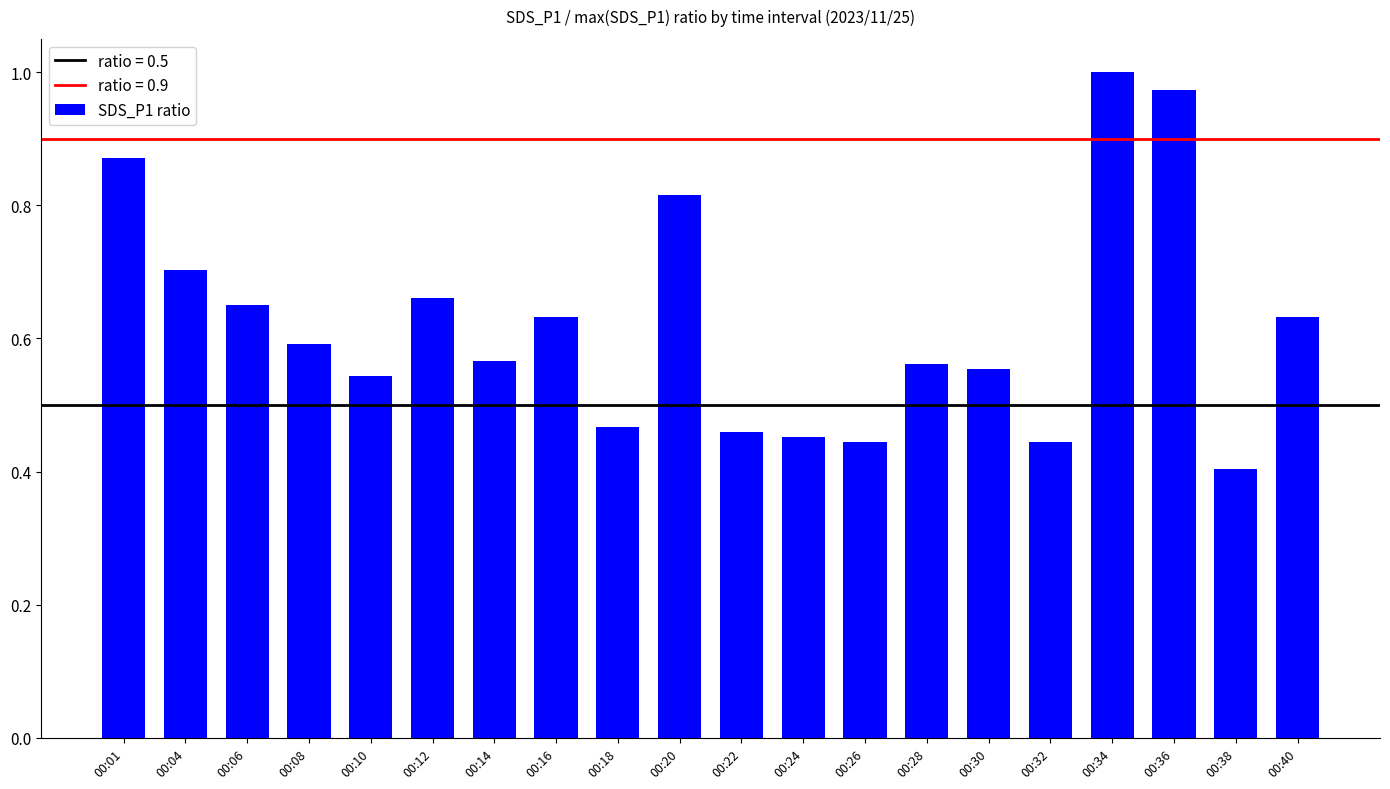

Does the chart contain stacked bars?

No